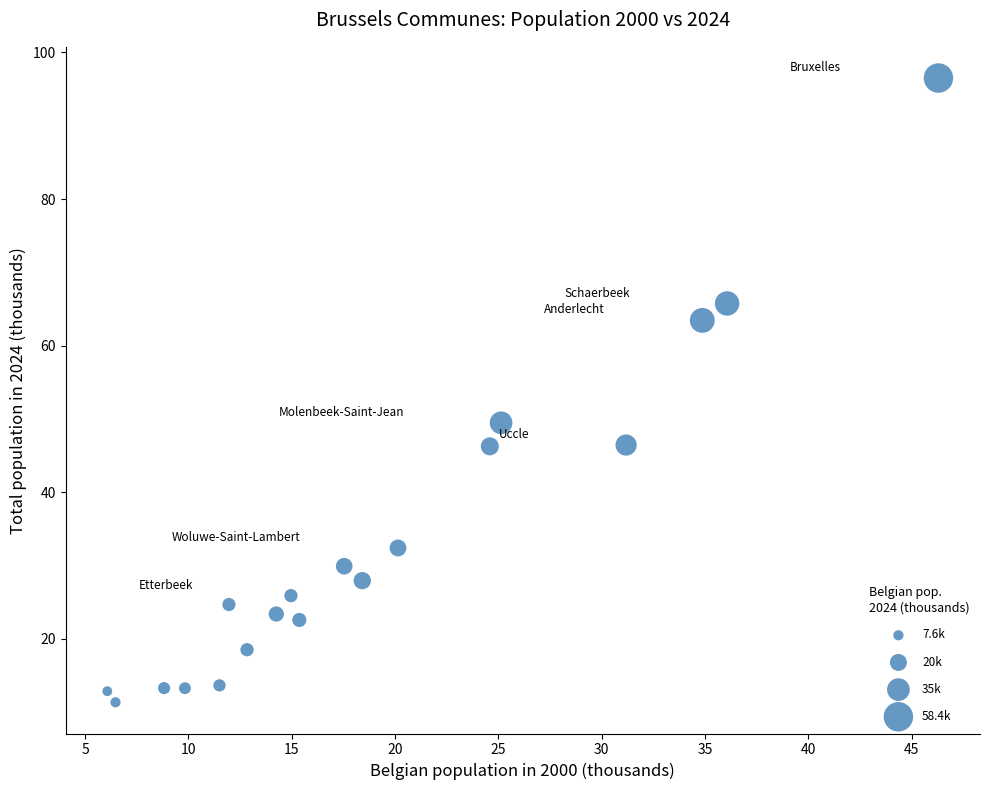

What is the range of Y values (max minus min)?

85.2